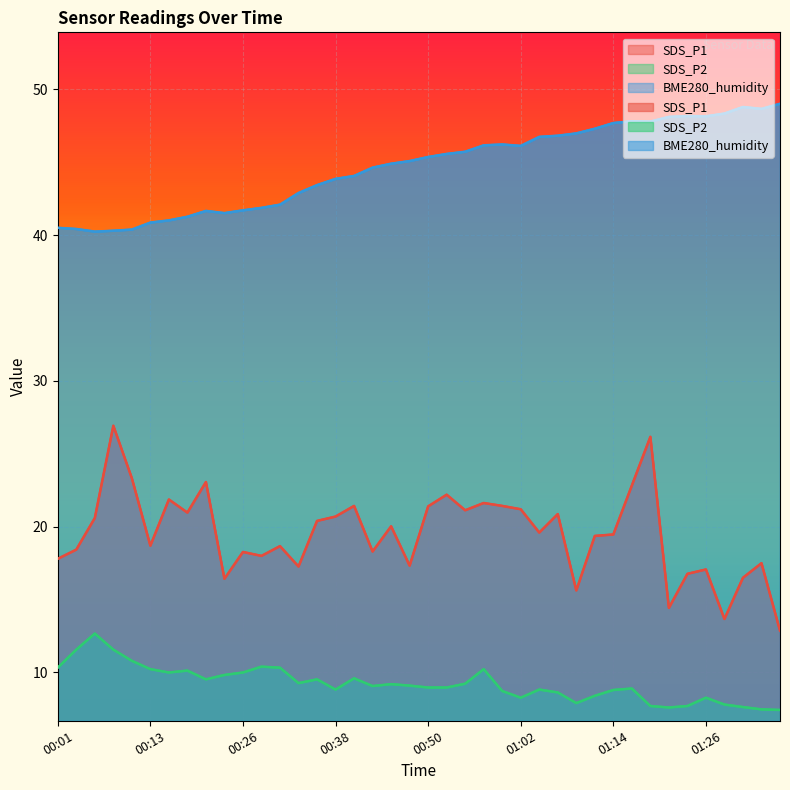

What is the average value of the BME280_humidity series?

44.7